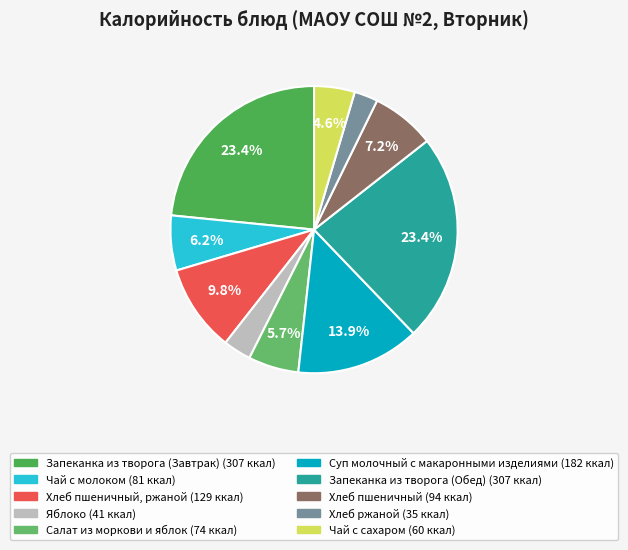

How many segments does this pie chart have?

10